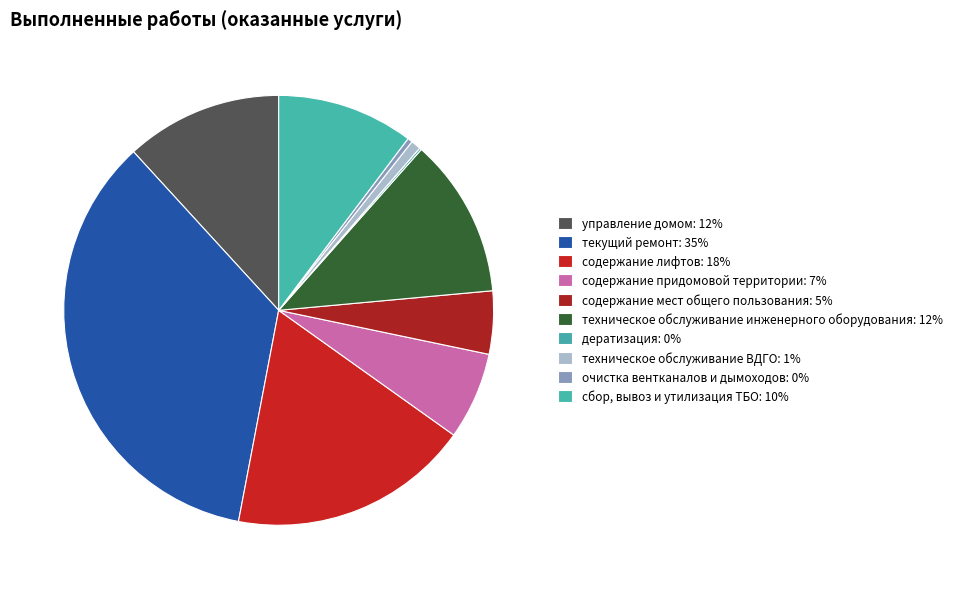

To the nearest percent, what portion does техническое обслуживание инженерного оборудования represent?

12%